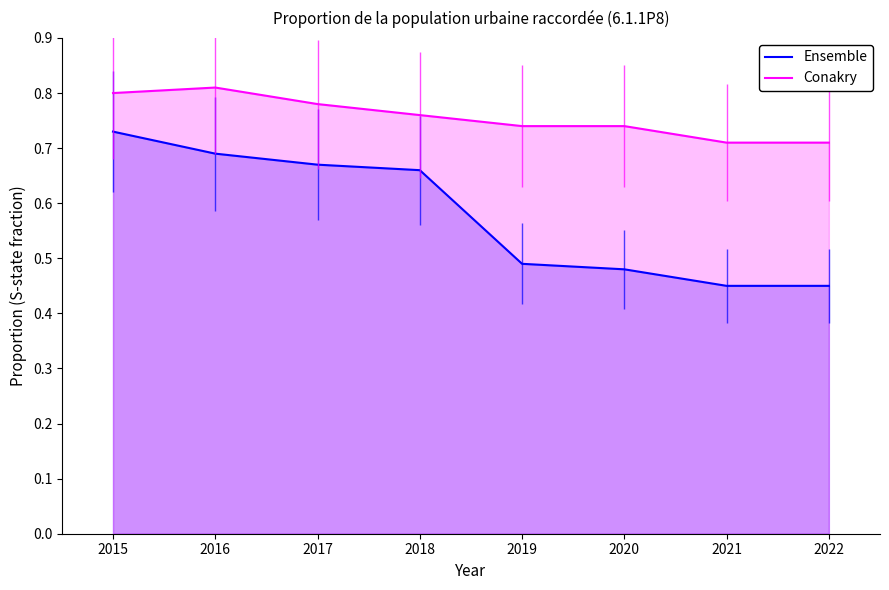

True or false: Ensemble and Conakry intersect in this chart.

False